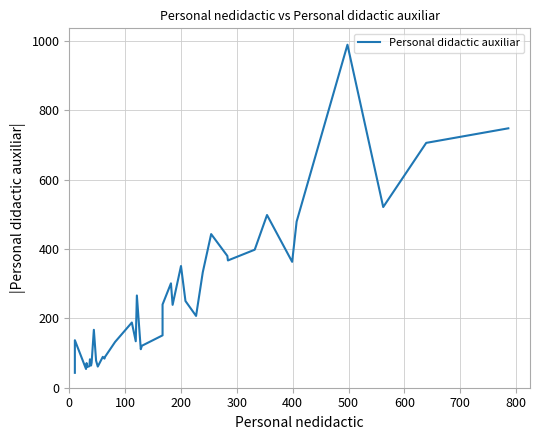

Count the number of values greater than 188.

19